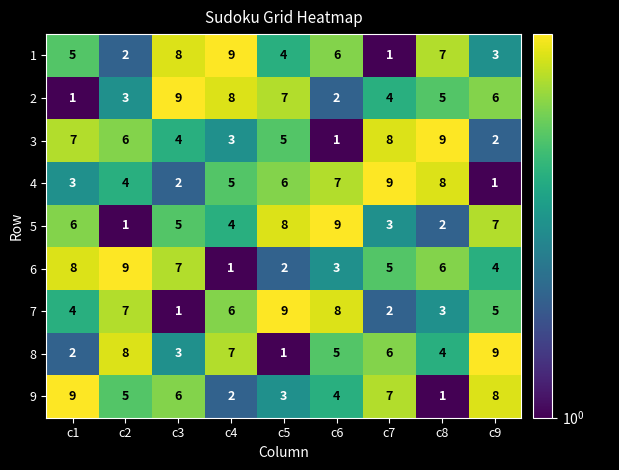

What is the difference between the highest and lowest values at c3?

8